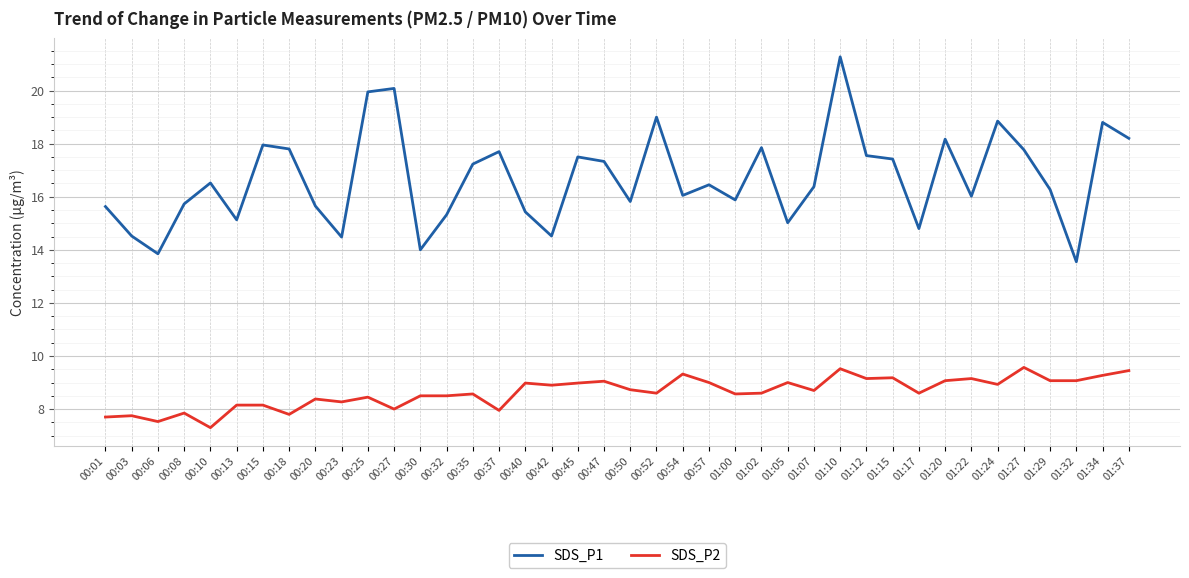

At which category does SDS_P2 reach its first local valley?

00:06